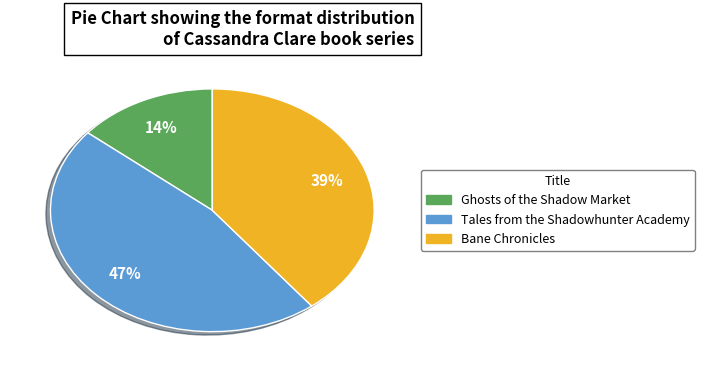

To the nearest percent, what portion does Ghosts of the Shadow Market represent?

14%